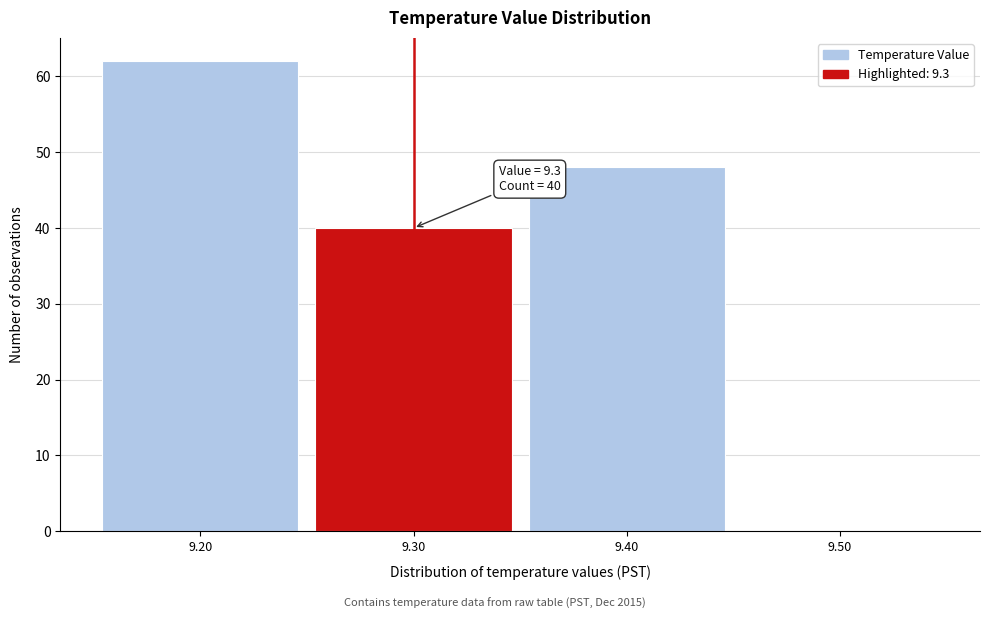

Which range on the x-axis has the tallest bar?

9.15 to 9.25